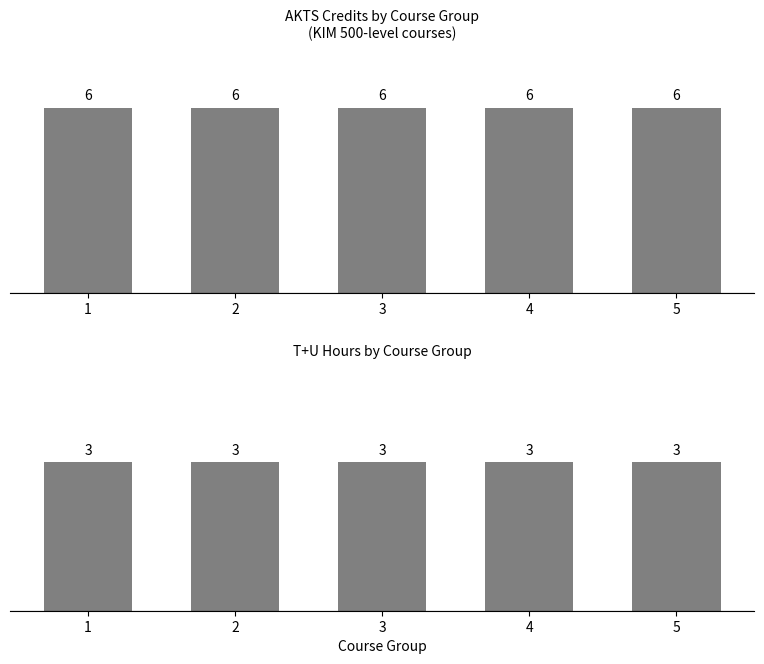

List the series in order of their peak value, lowest first.

T+U Hours, AKTS Credit